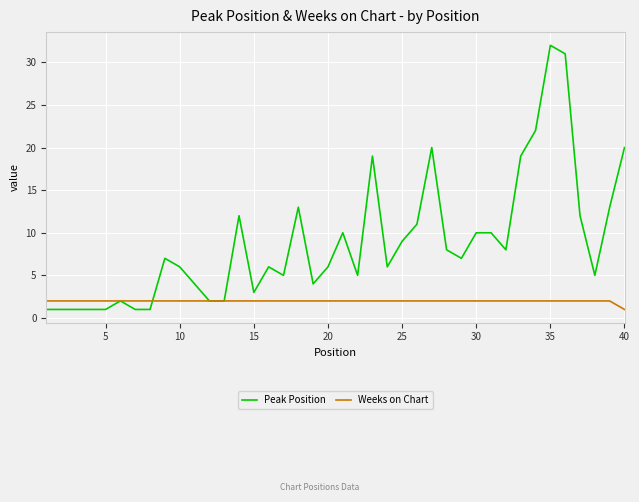

How many lines are shown in the chart?

2